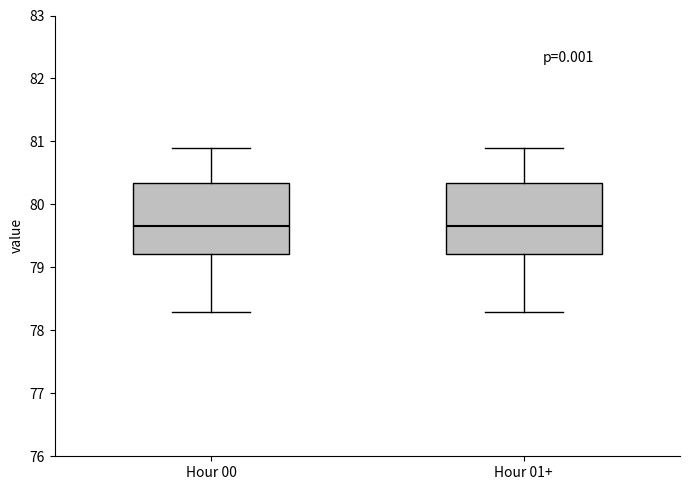

Reading left to right, read every box against the y-axis: the position of its median line, the range the box covers, and the ends of its whiskers. The values are not printed on the chart, so give them approximately, as read against the axis.

Hour 00: median 79.7, box 79.2 to 80.3, whiskers 78.3 to 80.9
Hour 01+: median 79.7, box 79.2 to 80.3, whiskers 78.3 to 80.9